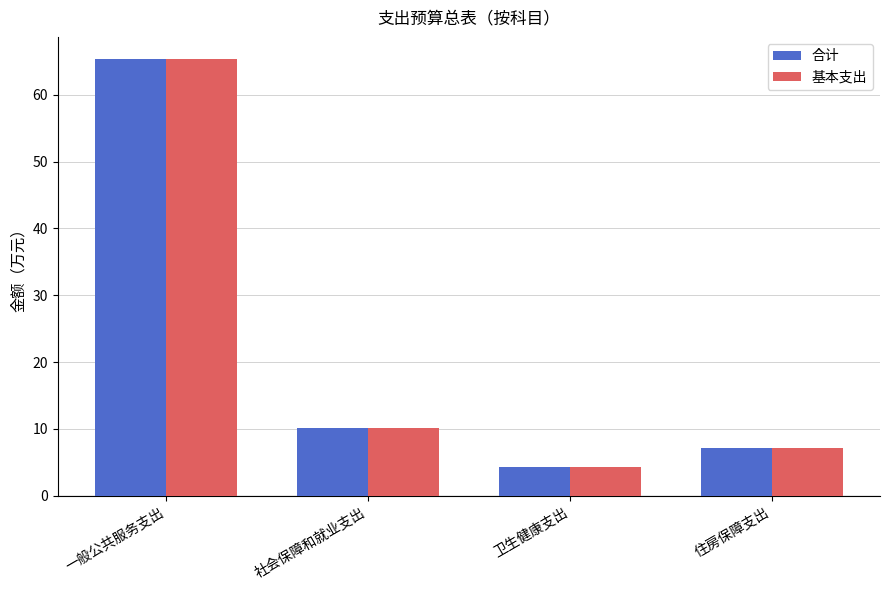

Where is 基本支出 nearest to the value 34?

社会保障和就业支出